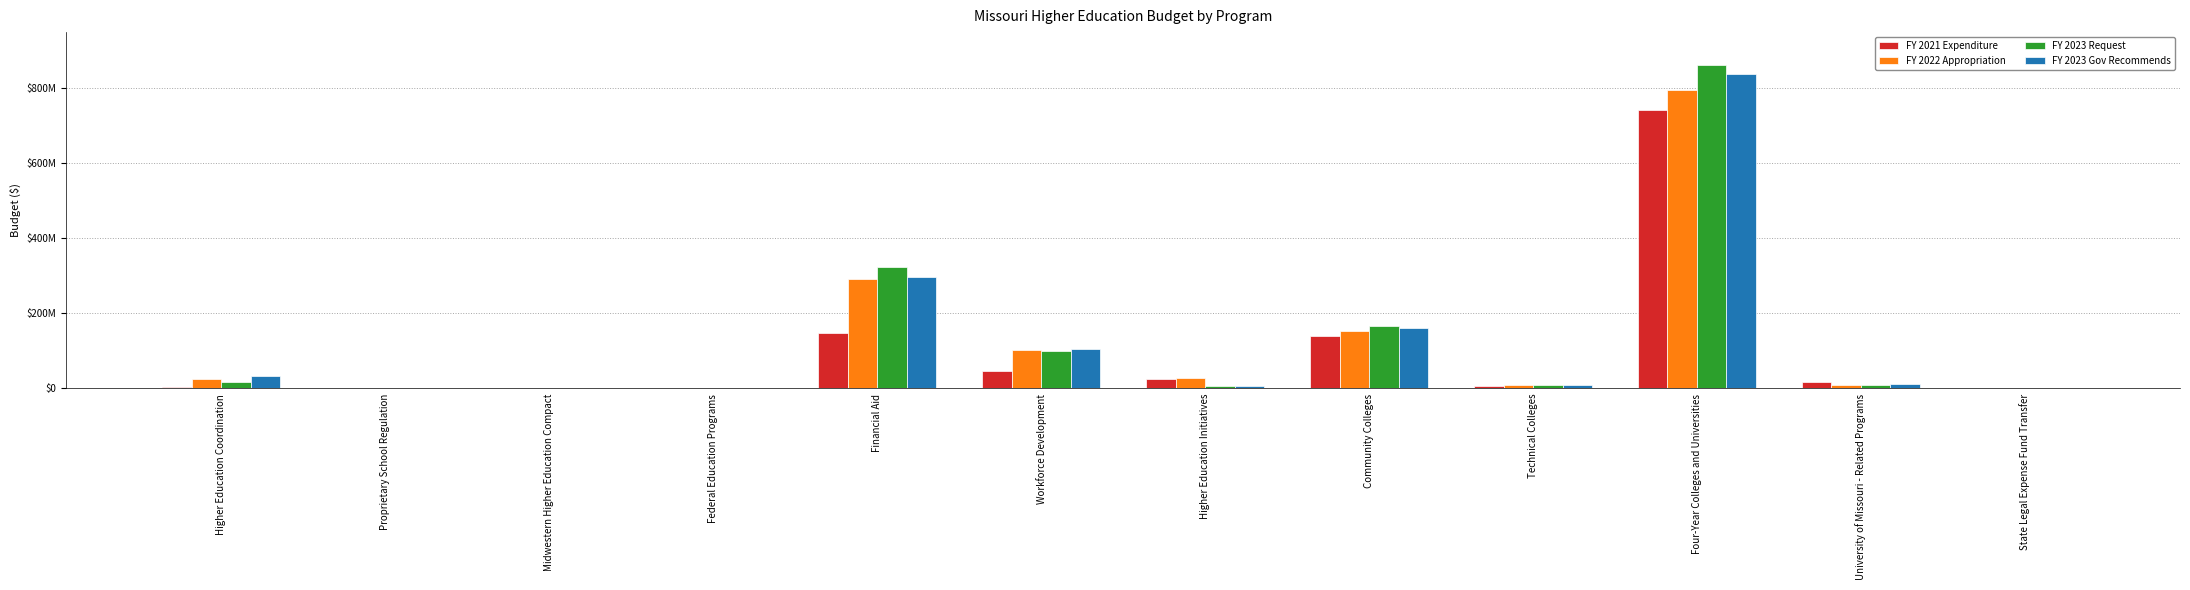

True or false: FY 2023 Request has a value of 92085696 at Financial Aid.

False